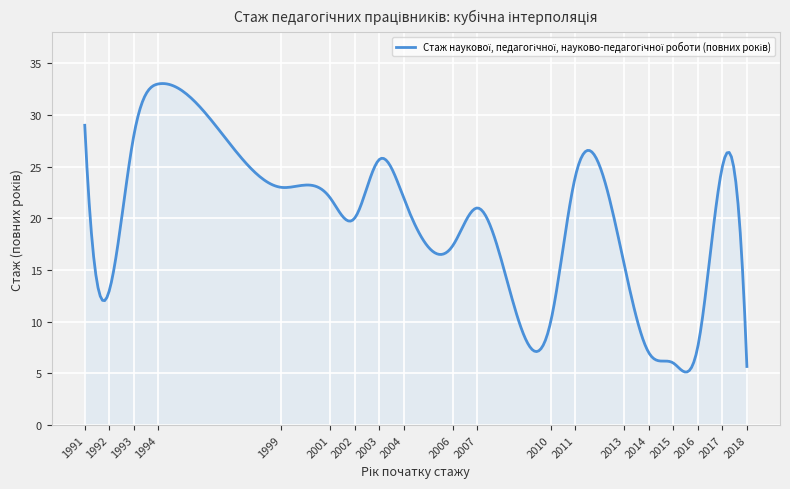

What is the difference between the maximum and minimum values?

27.9